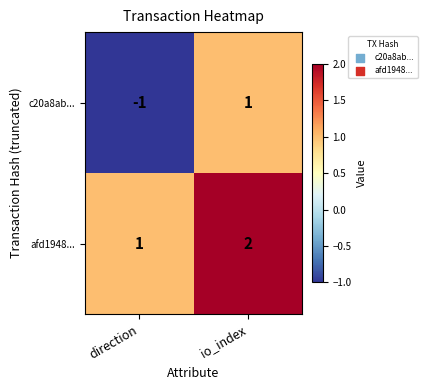

Which series has the widest spread of values?

c20a8ab...